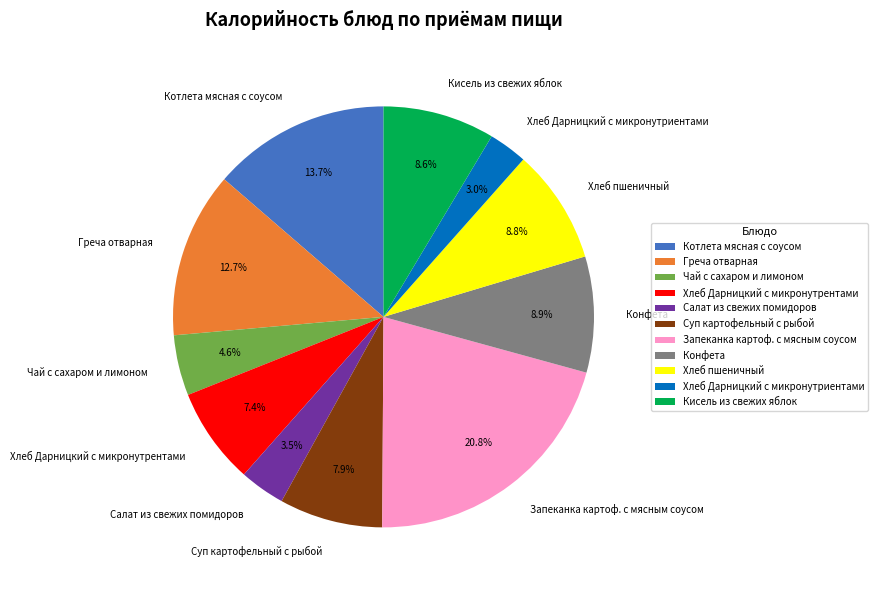

Is it true that Греча отварная is 13% of the pie?

True